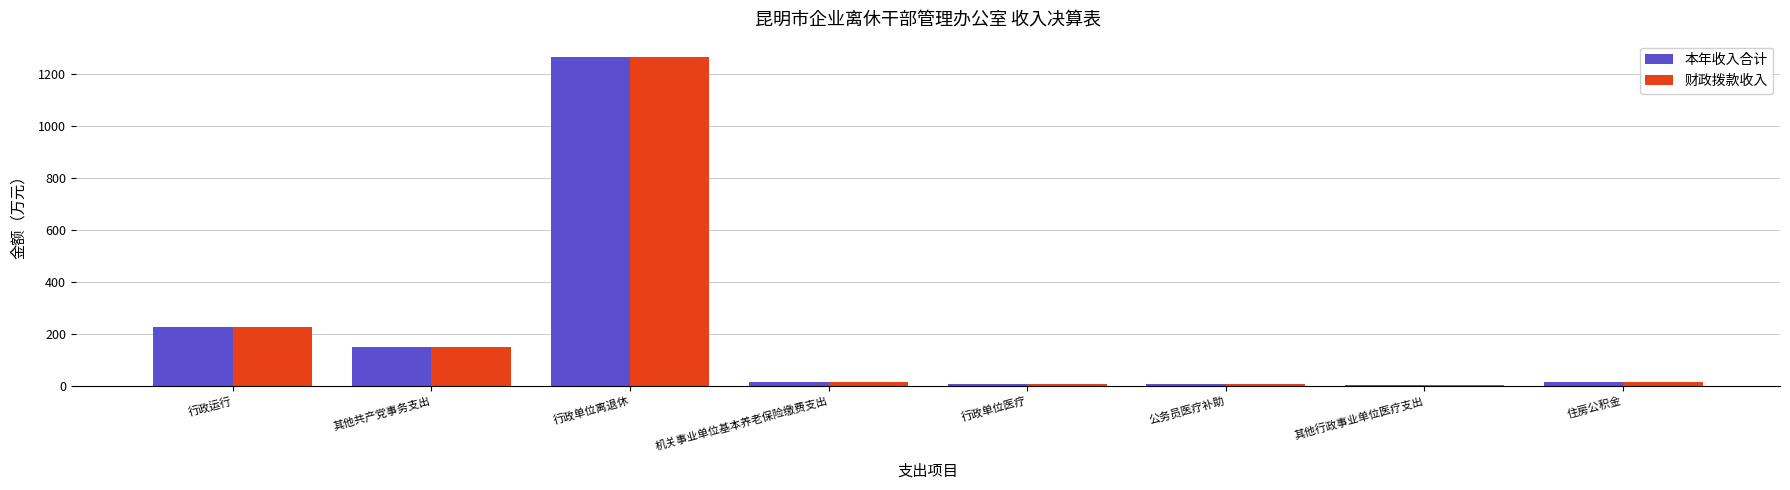

At which category is the sum across all series the highest?

行政单位离退休